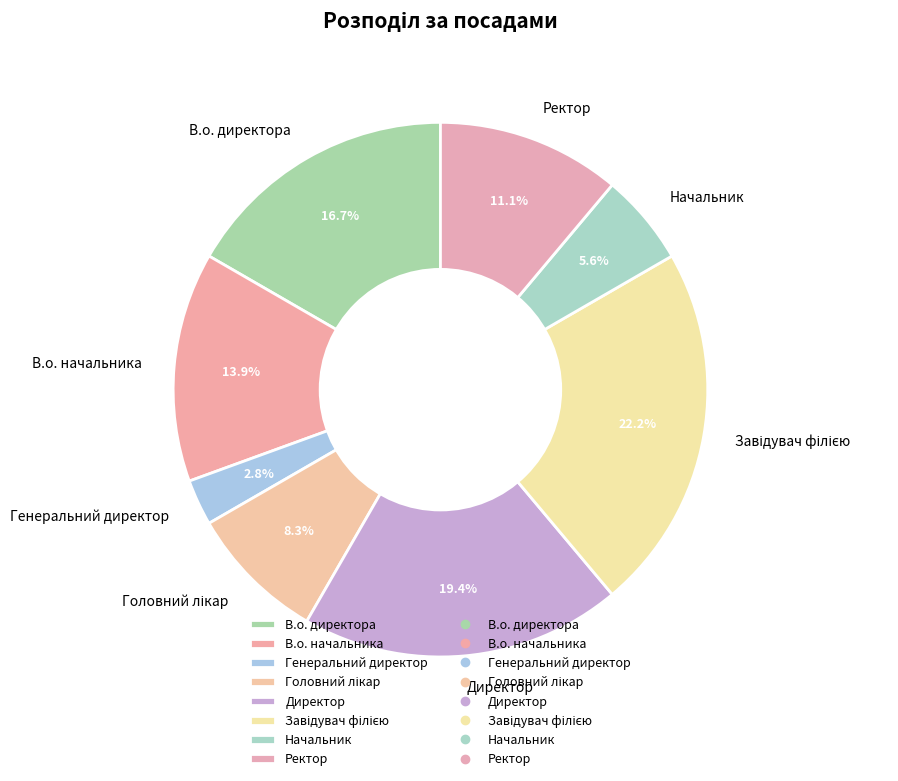

Approximately how many times larger is the value at Начальник compared to Генеральний директор?

2.0